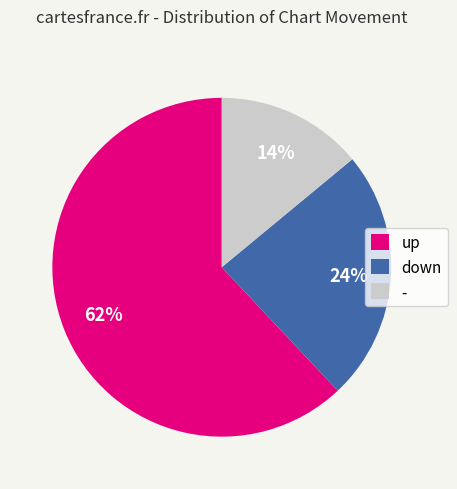

How many segments does this pie chart have?

3